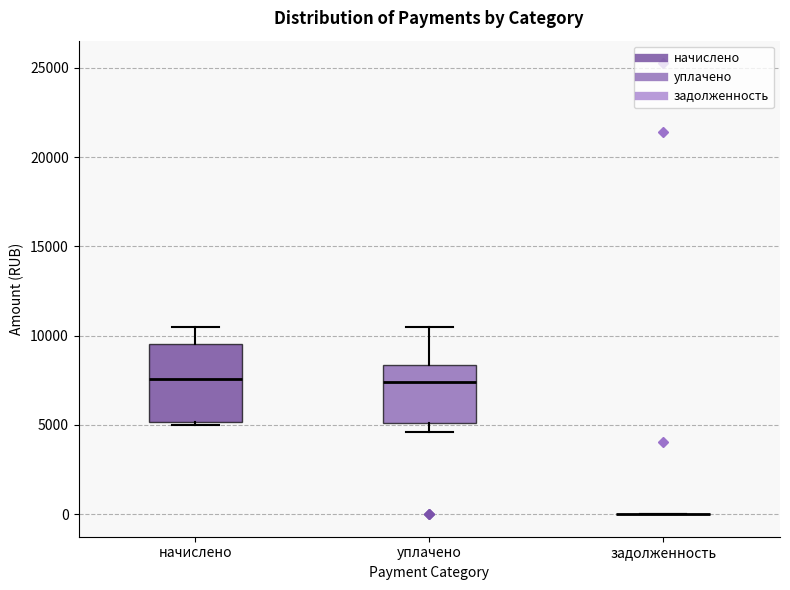

Reading left to right, read every box against the y-axis: the position of its median line, the range the box covers, and the ends of its whiskers. The values are not printed on the chart, so give them approximately, as read against the axis.

начислено: median 7500, box 5000 to 9500, whiskers 5000 (just below the box's lower edge) to 10500
уплачено: median 7500, box 5000 to 8500, whiskers 4500 to 10500
задолженность: box collapsed to a line at 0, whiskers 0 to 0